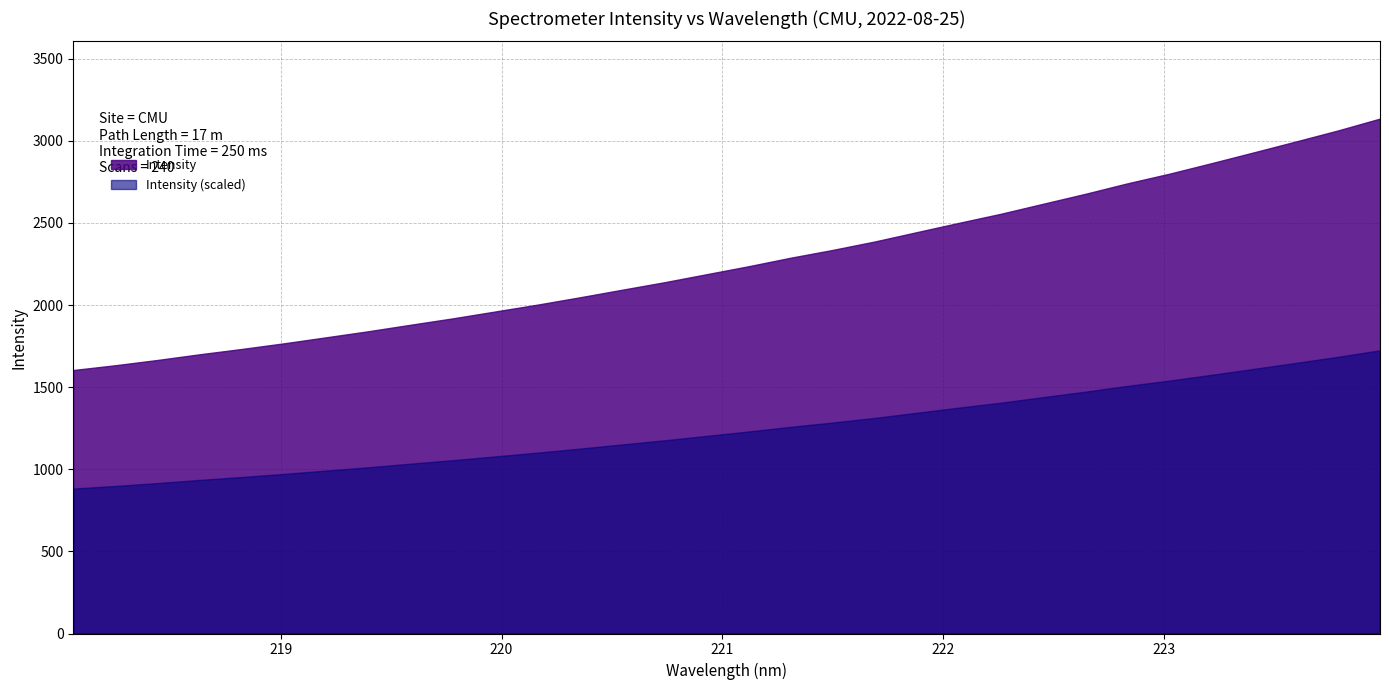

Where does the data first go above 2236?

221.3083